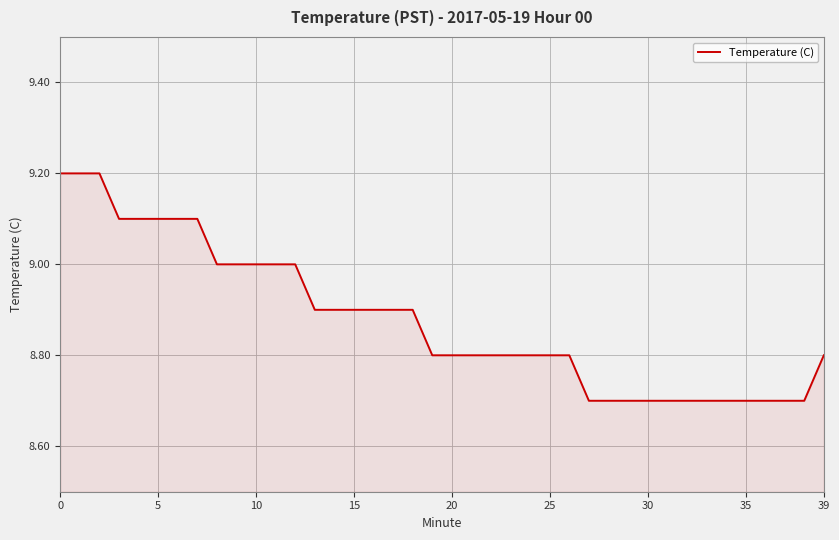

What is the greatest value displayed?

9.2